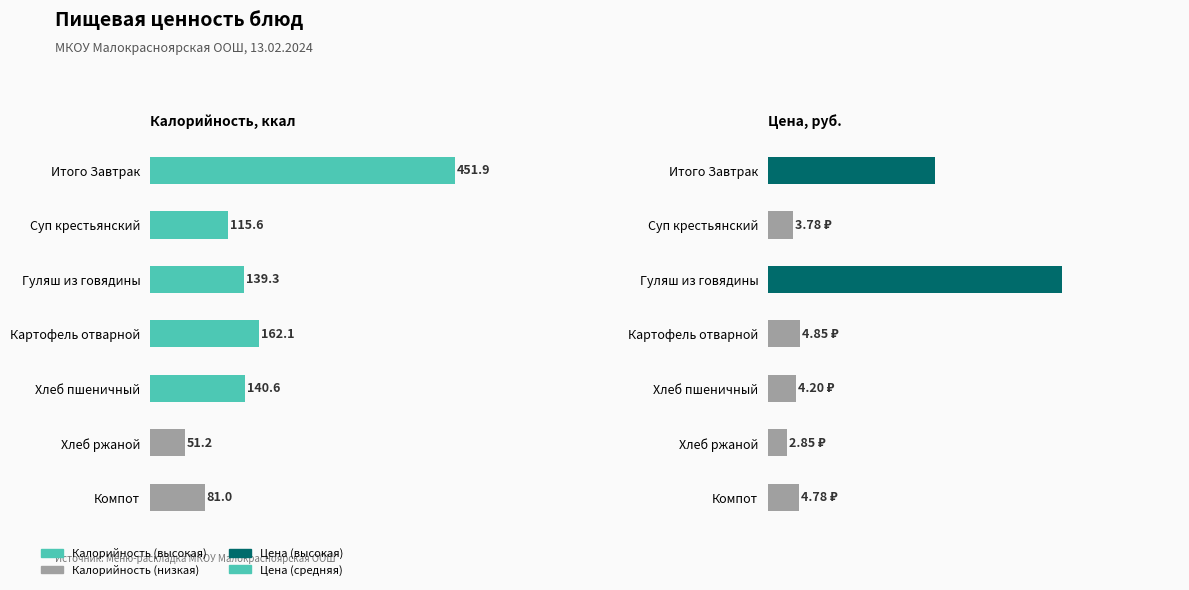

At how many categories does at least one series exceed 126?

4